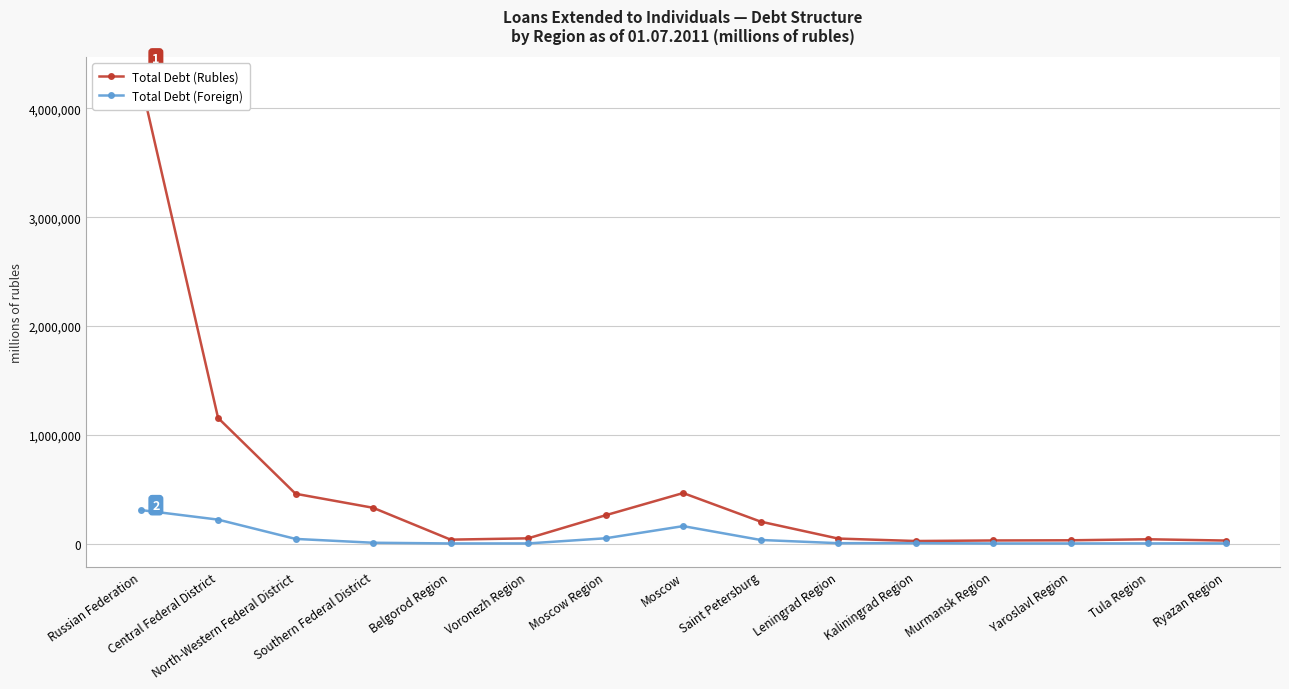

Rank the series by their average value, from lowest to highest.

Total Debt (Foreign), Total Debt (Rubles)